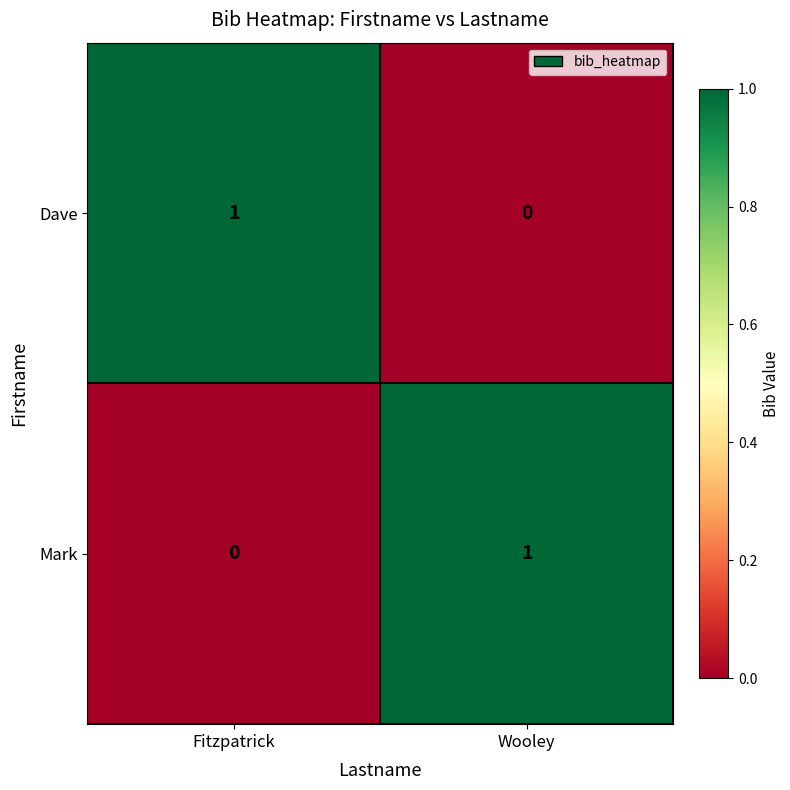

At Wooley, list the series in order from largest to smallest.

Mark, Dave